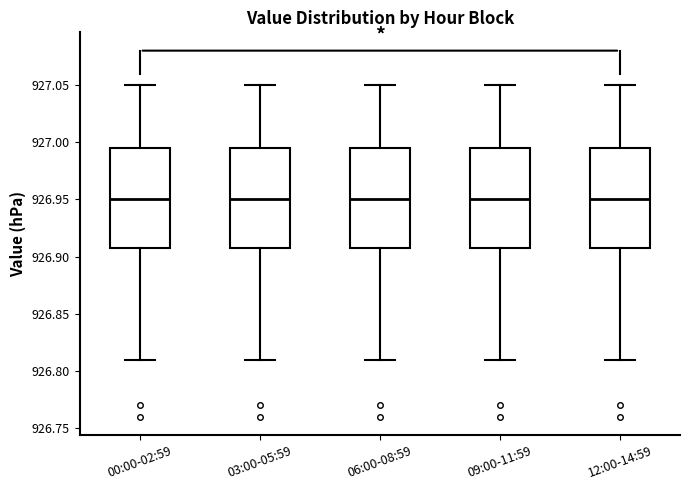

Reading left to right, read every box against the y-axis: the position of its median line, the range the box covers, and the ends of its whiskers. The values are not printed on the chart, so give them approximately, as read against the axis.

00:00-02:59: median 926.950, box 926.910 to 926.995, whiskers 926.810 to 927.050
03:00-05:59: median 926.950, box 926.910 to 926.995, whiskers 926.810 to 927.050
06:00-08:59: median 926.950, box 926.910 to 926.995, whiskers 926.810 to 927.050
09:00-11:59: median 926.950, box 926.910 to 926.995, whiskers 926.810 to 927.050
12:00-14:59: median 926.950, box 926.910 to 926.995, whiskers 926.810 to 927.050